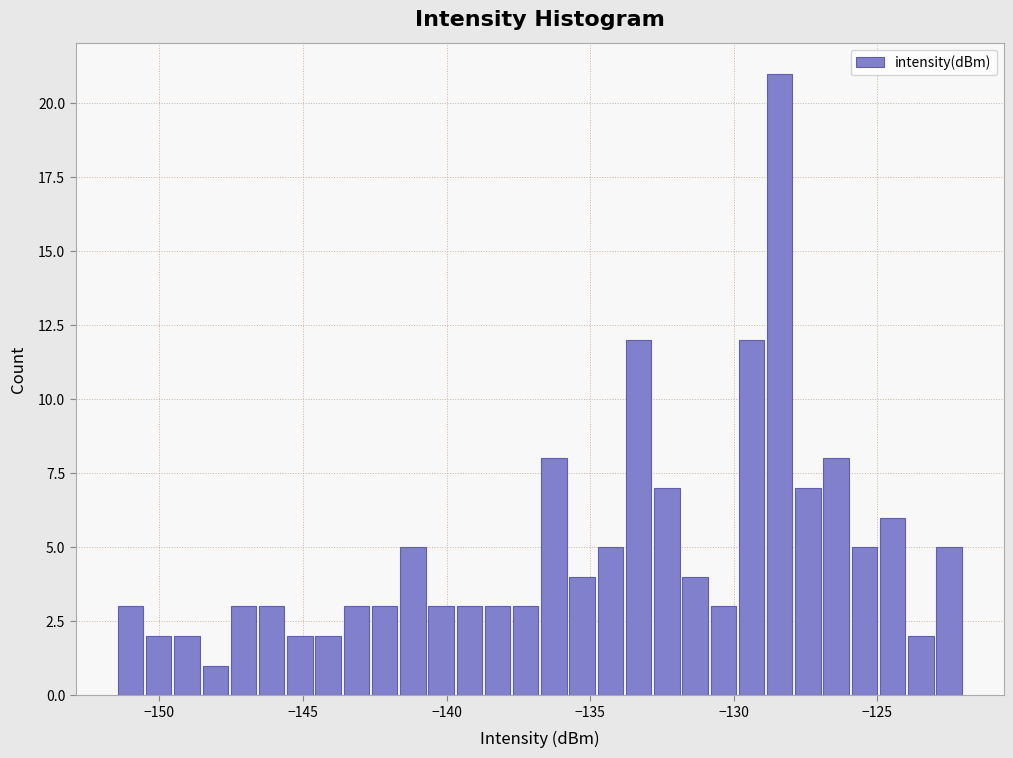

Read against the x-axis, roughly where is the centre of the tallest bar?

-128.5